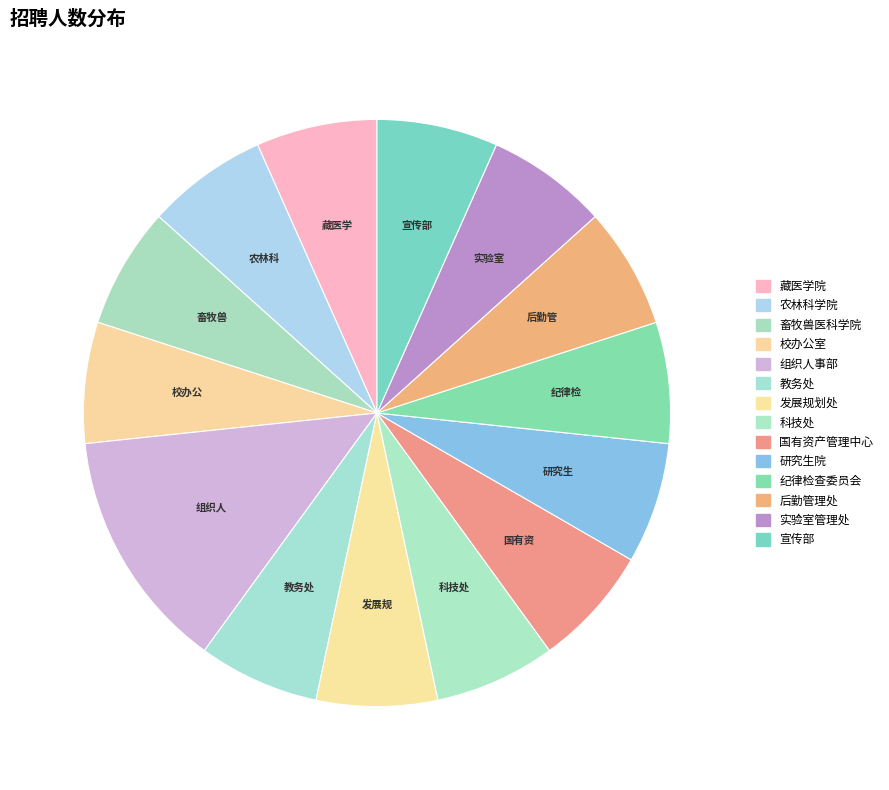

To the nearest percent, what is the combined percentage of 研究生院 and 宣传部?

13%